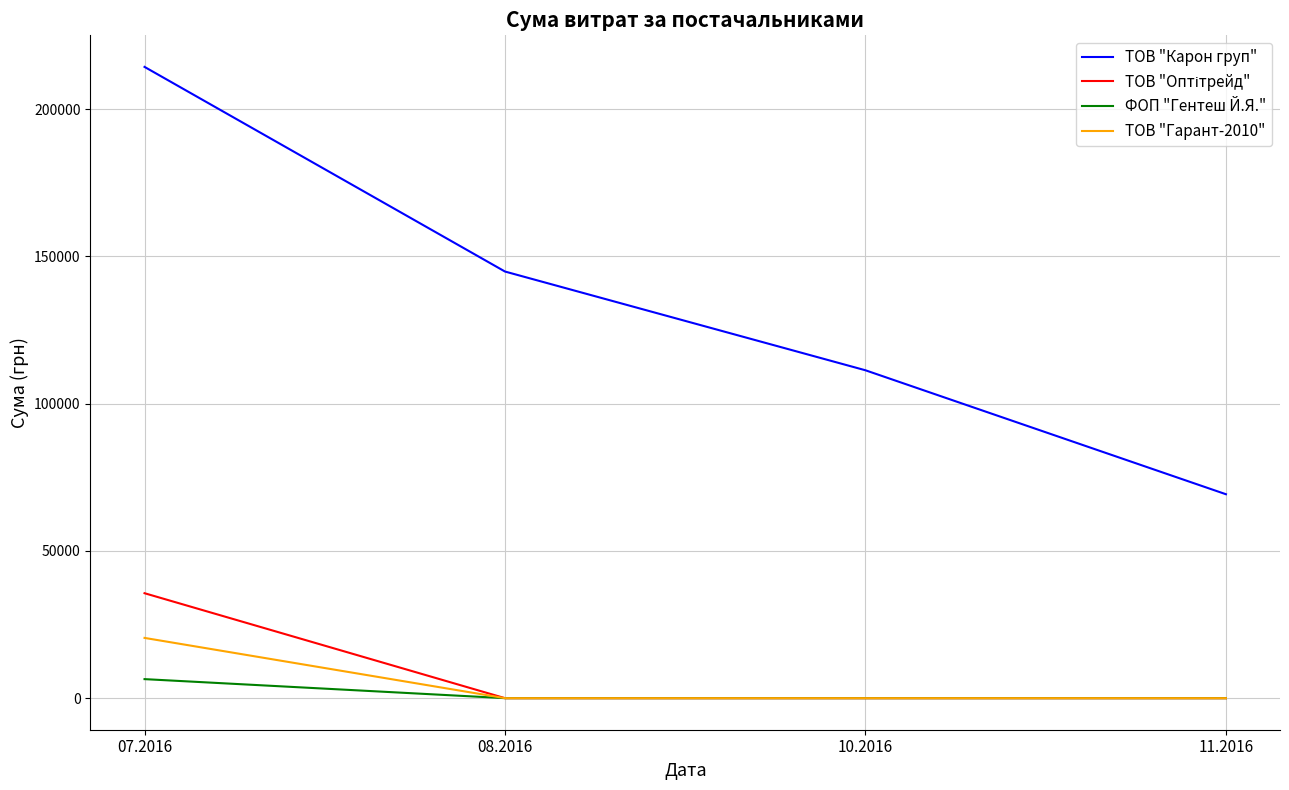

True or false: ТОВ "Карон груп" and ТОВ "Гарант-2010" cross at least once.

False